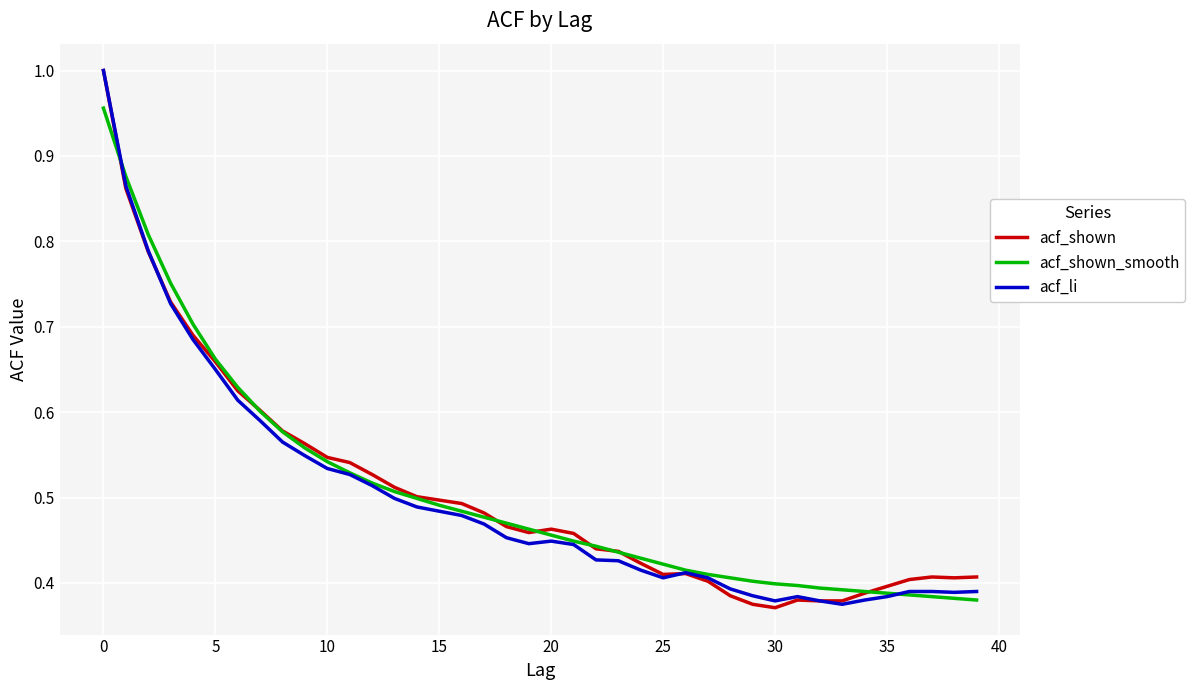

At which label does acf_shown_smooth reach its minimum?

39